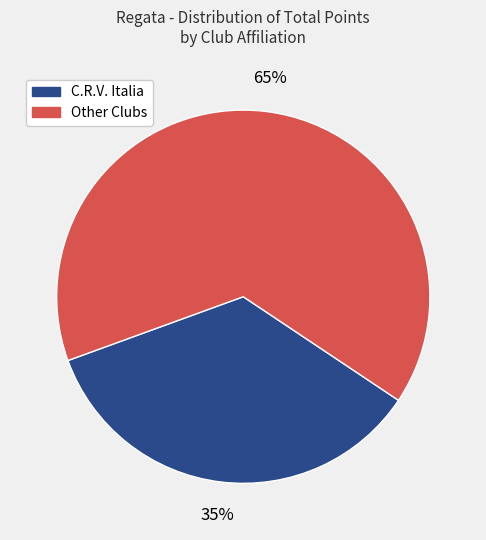

Combined, do Other Clubs and C.R.V. Italia account for over 50%?

Yes